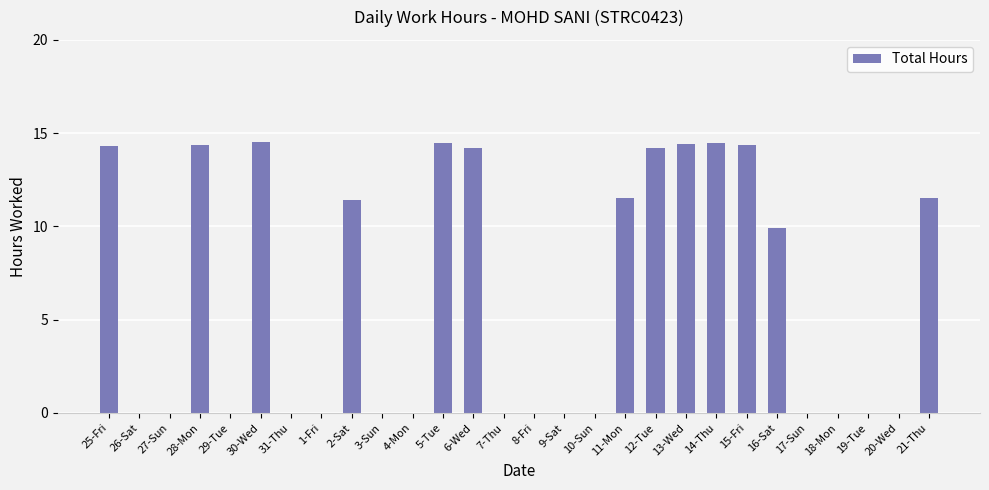

The value at 19-Tue is 9.4. True or false?

False